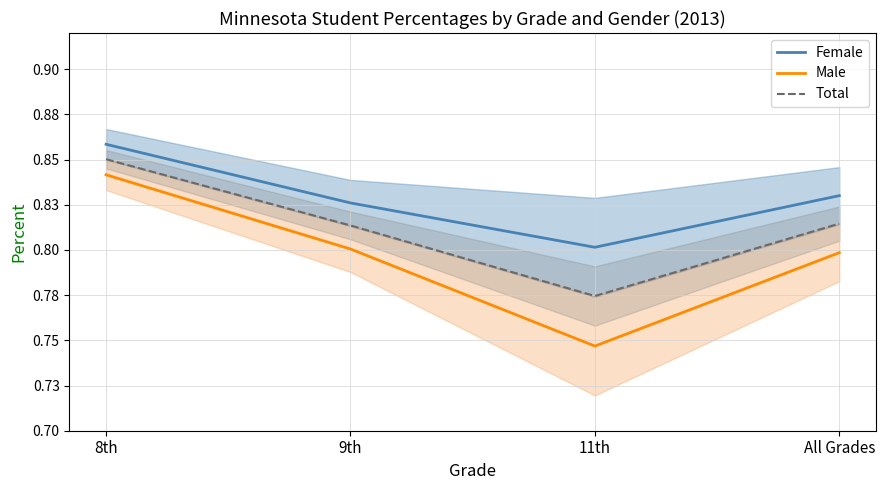

What is the difference between the Total values at 11th and 8th?

0.1